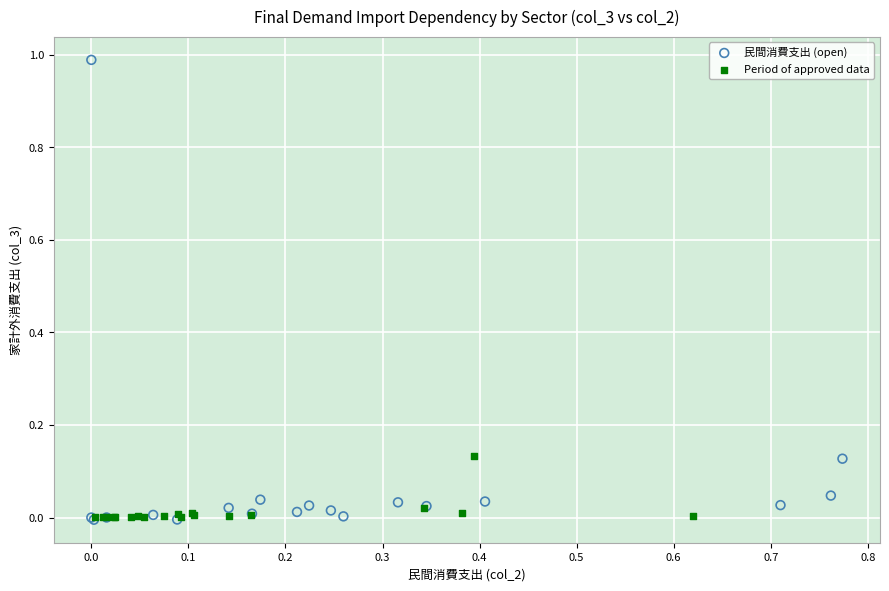

Which series has the largest Y range (max minus min)?

民間消費支出 (open)